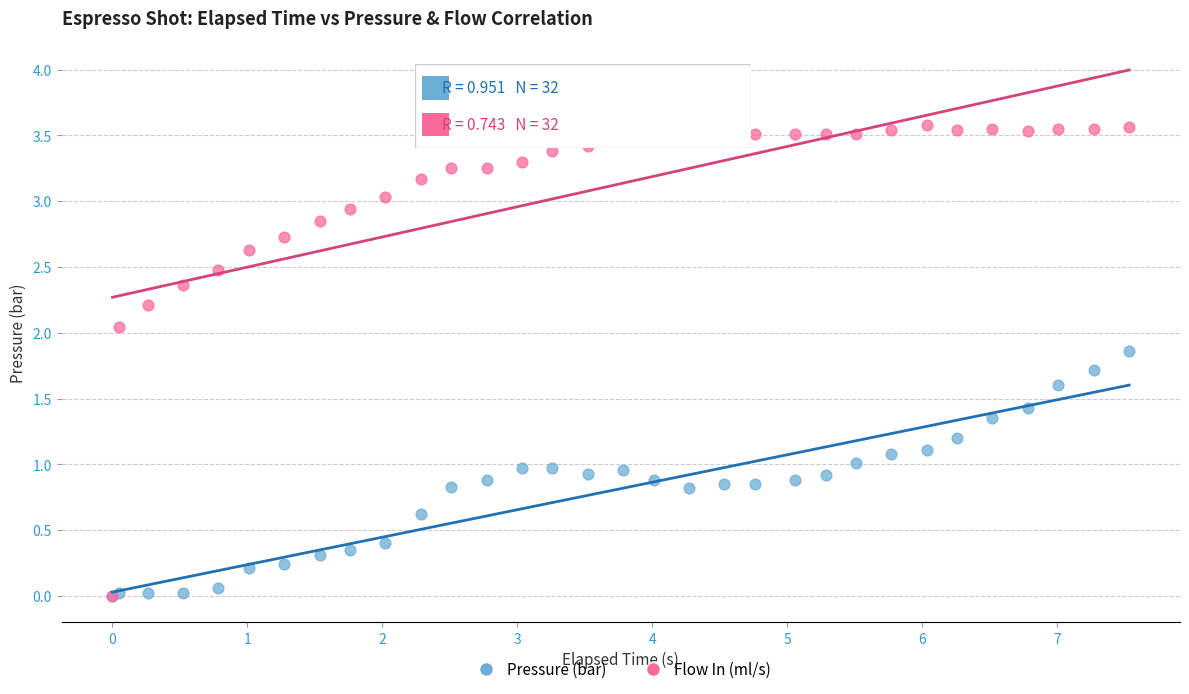

What are all the series names shown in the legend?

Pressure (bar), Flow In (ml/s)